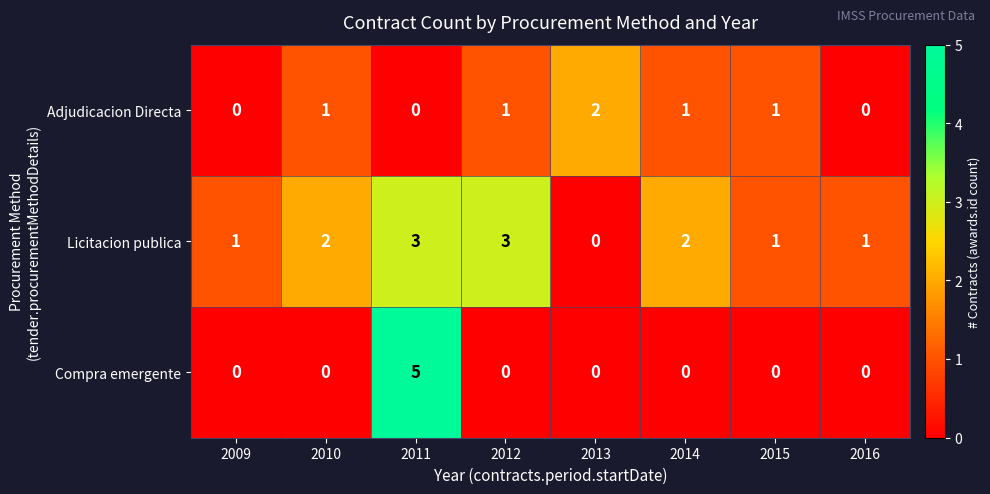

Count the number of data series in this chart.

3